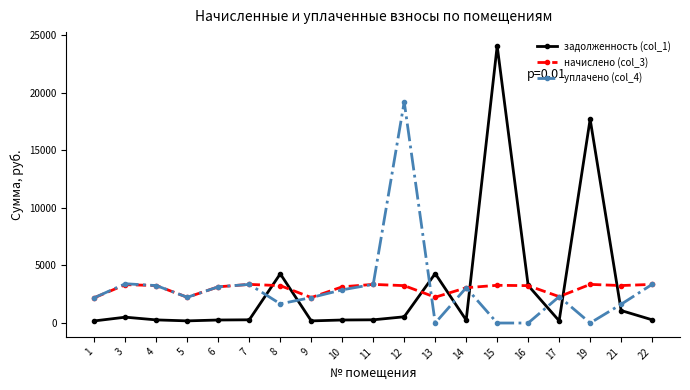

What is the maximum value shown in the chart?

24081.0